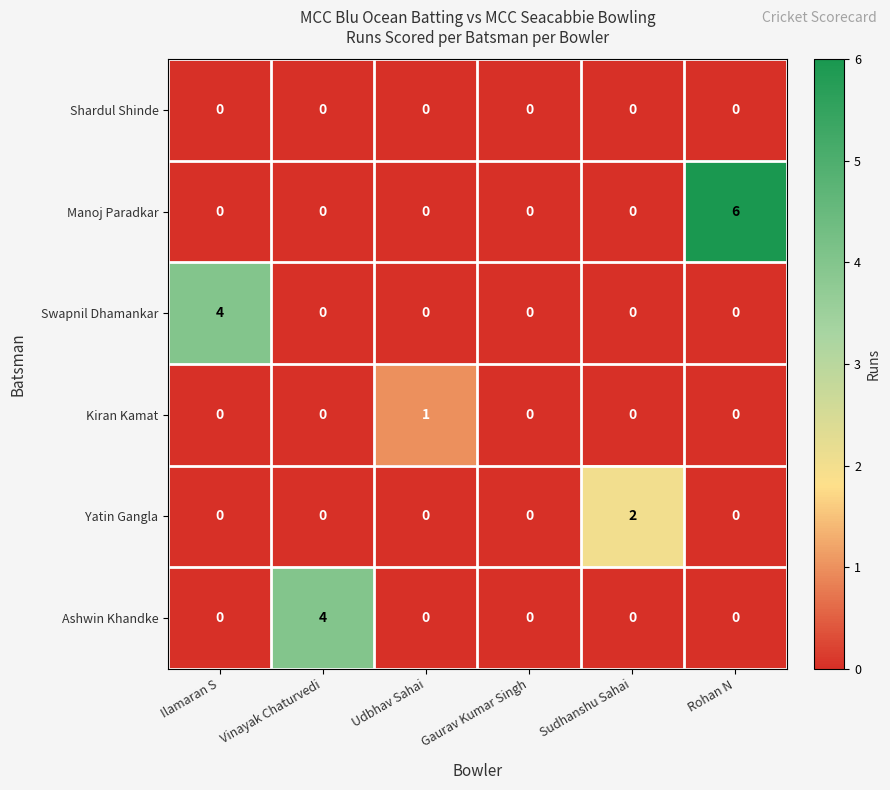

What is the highest value of the Ashwin Khandke series?

4